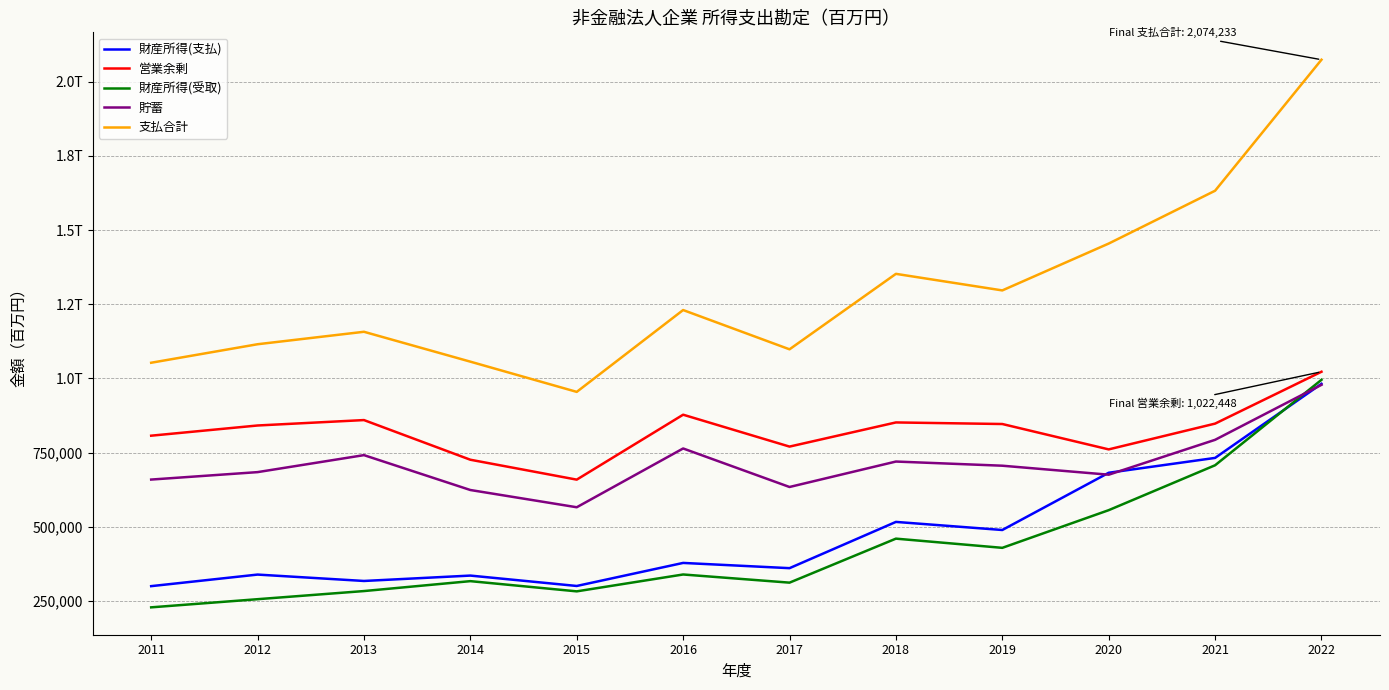

Is this an area chart (filled region under the line)?

No